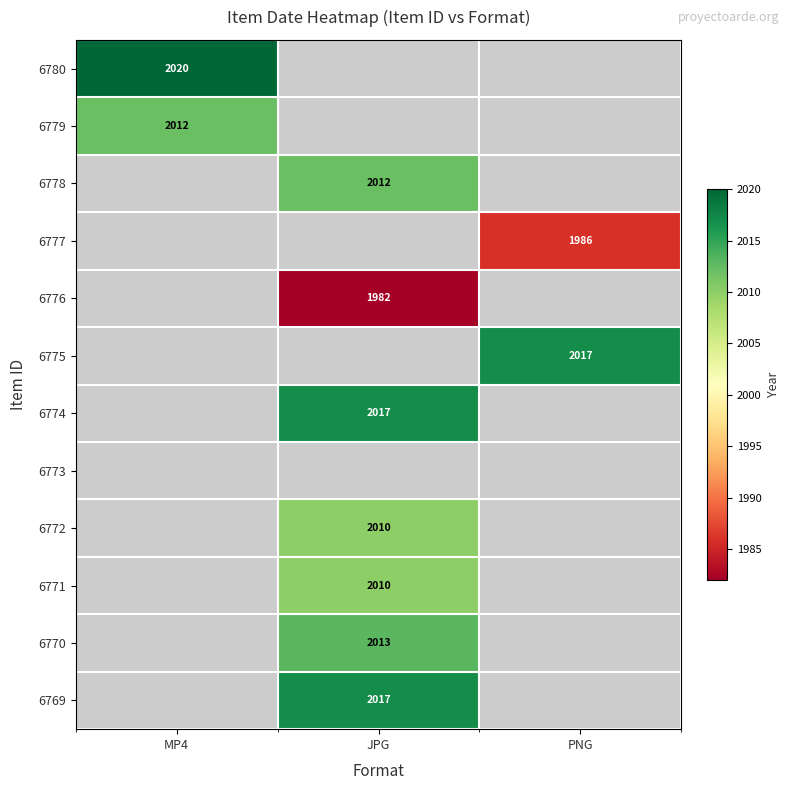

The 6776 series shows 1307 at JPG. True or false?

False